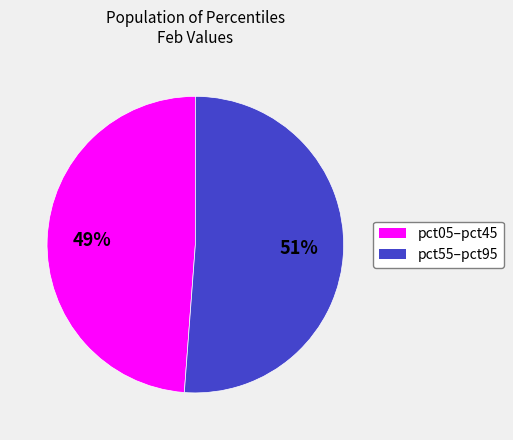

Is there any slice that represents more than half of the pie?

Yes